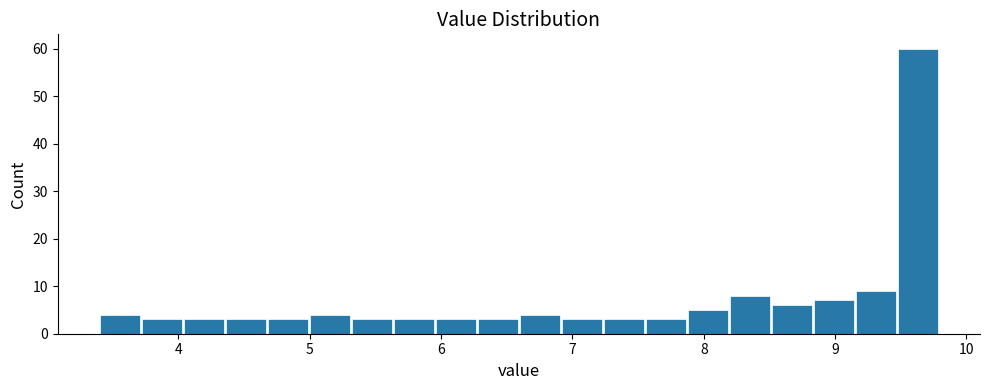

Around what value on the x-axis is the tallest bar? Give the approximate position of its centre, as read against the axis.

9.6